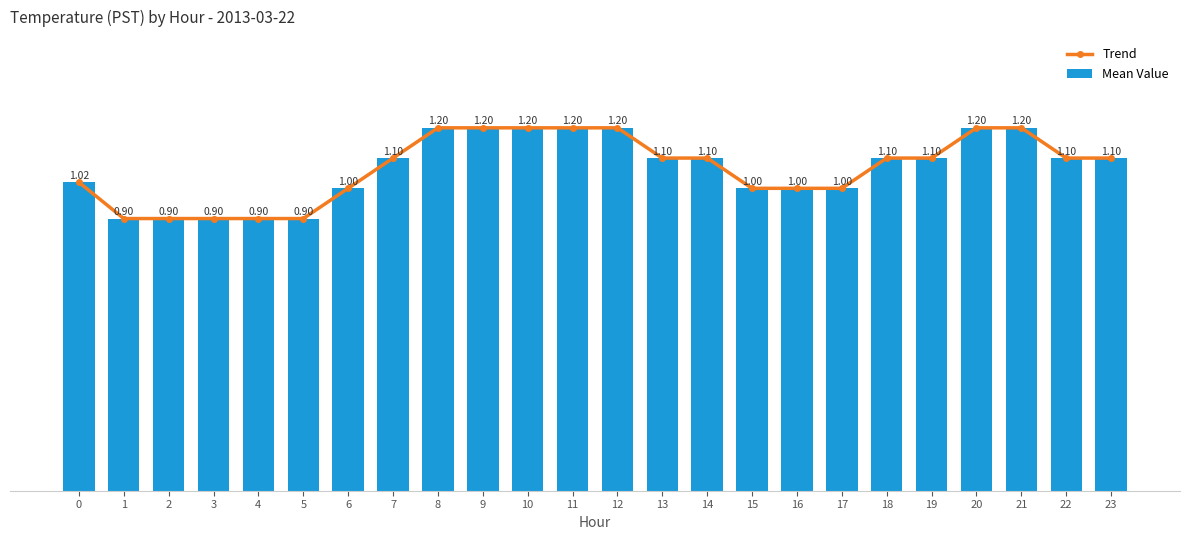

How many values in the Trend series exceed 1?

15